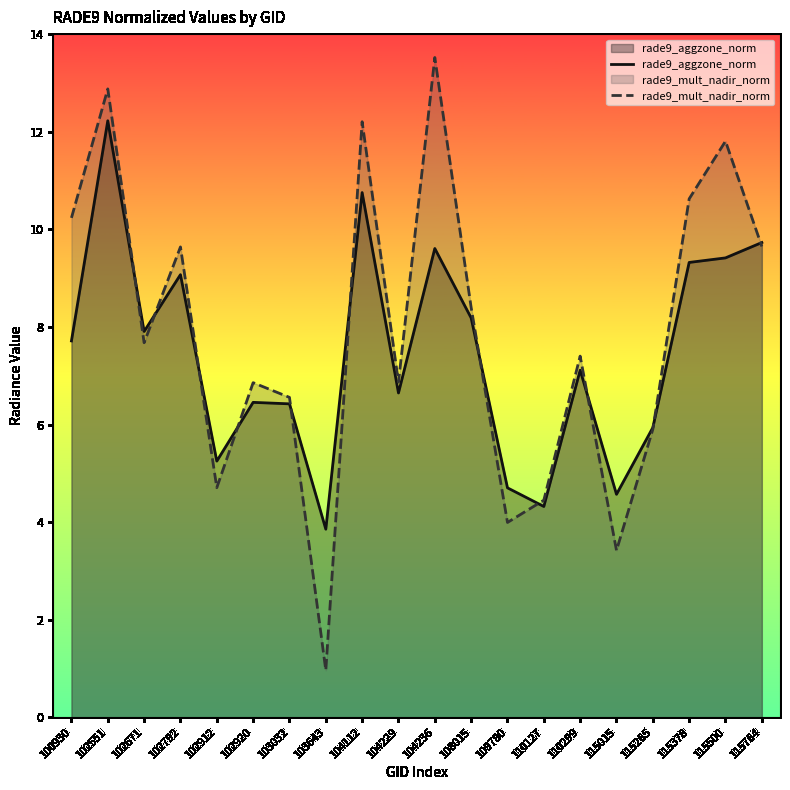

Reading left to right, what are all the values shown in this chart?

rade9_aggzone_norm: 100930=7.7	102551=12.2	102671=7.9	102792=9.1	102912=5.3	102920=6.5	103032=6.4	103643=3.9	104112=10.8	104229=6.6	104236=9.6	108015=8.2	109780=4.7	110127=4.3	110299=7.1	115015=4.6	115265=5.9	115378=9.3	115500=9.4	115764=9.7
rade9_mult_nadir_norm: 100930=10.2	102551=12.9	102671=7.7	102792=9.6	102912=4.7	102920=6.9	103032=6.6	103643=1.0	104112=12.2	104229=6.9	104236=13.5	108015=8.4	109780=4.0	110127=4.4	110299=7.4	115015=3.4	115265=5.9	115378=10.6	115500=11.8	115764=9.6